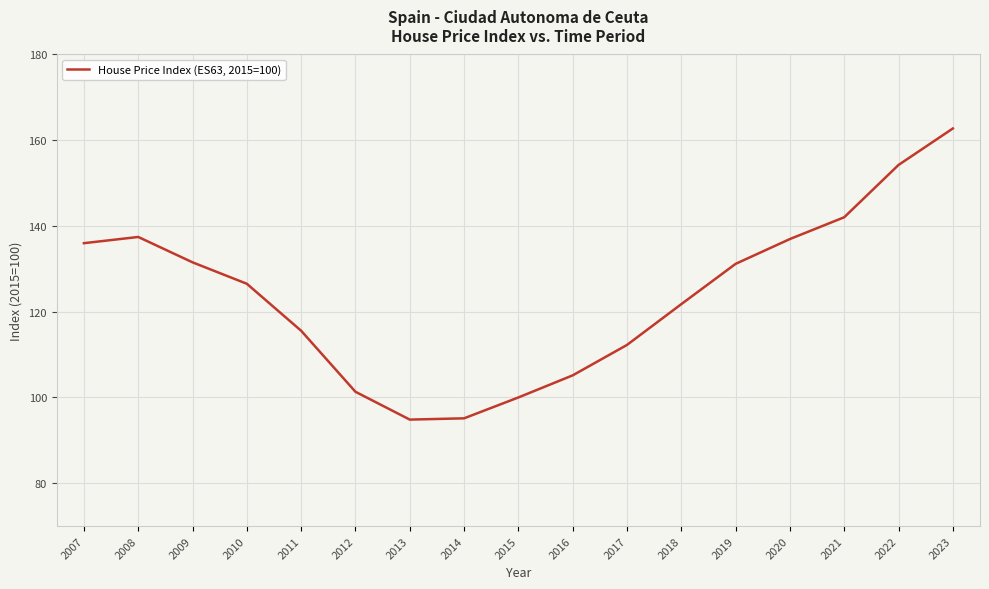

Does the chart display data point markers on the line(s)?

No